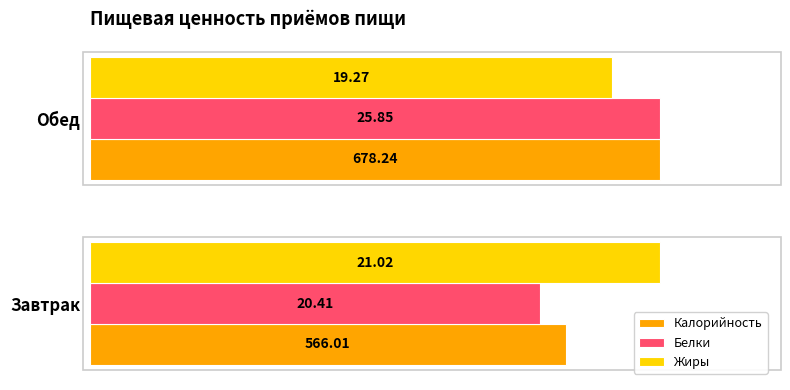

What are all the series names shown in the legend?

Калорийность, Белки, Жиры